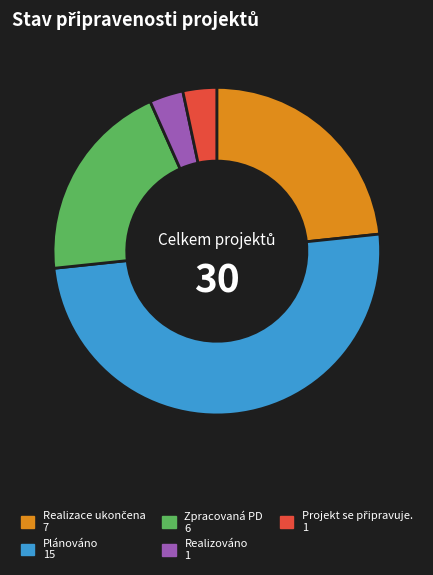

Which category has the biggest portion of the pie?

Plánováno